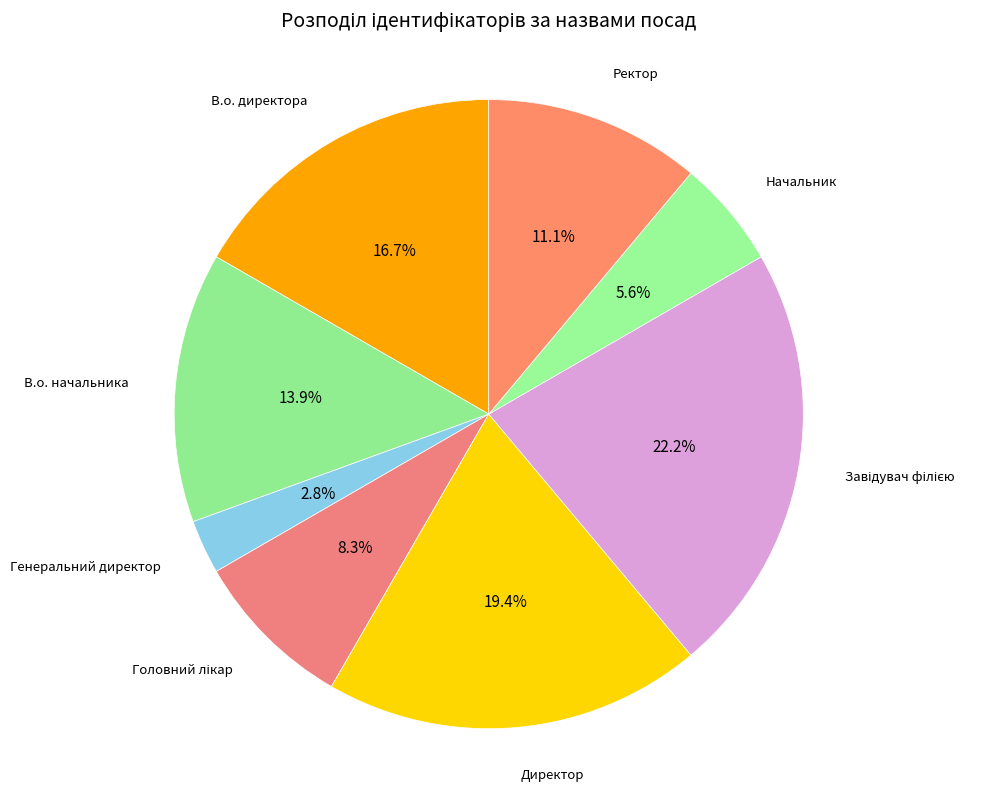

How many segments does this pie chart have?

8